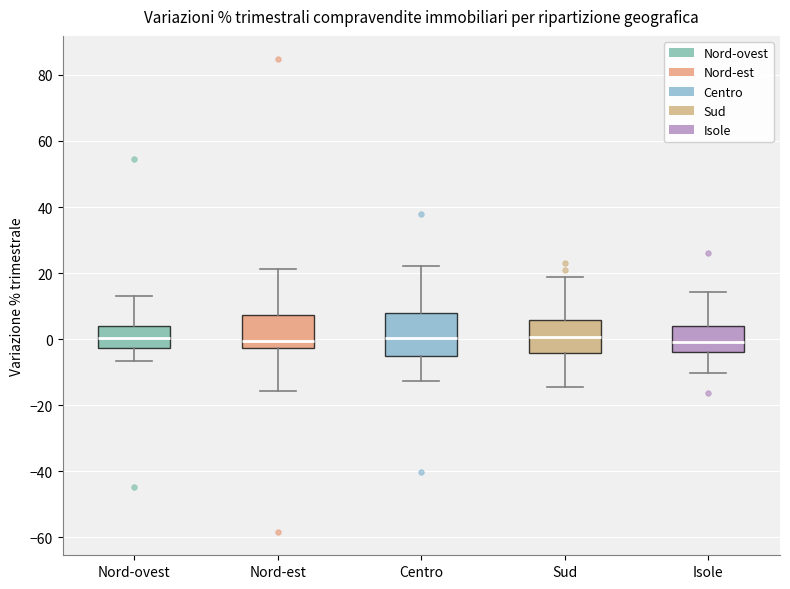

Reading left to right, transcribe this box plot: for each box, give where its median line is, the range the box spans, and where its two whiskers end, as read against the y-axis. The values are not printed on the chart, so give them approximately, as read against the axis.

Nord-ovest: median 0, box -2 to 4, whiskers -6 to 14
Nord-est: median 0, box -2 to 8, whiskers -16 to 22
Centro: median 0, box -4 to 8, whiskers -12 to 22
Sud: median 0, box -4 to 6, whiskers -14 to 18
Isole: median 0, box -4 to 4, whiskers -10 to 14